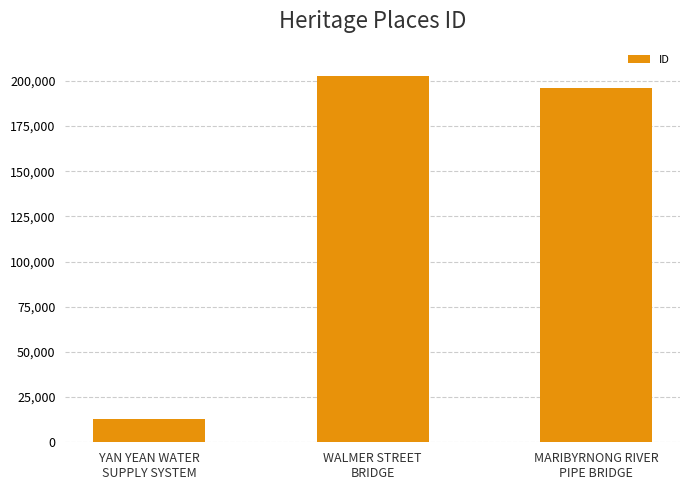

Rank the categories by value from lowest to highest.

YAN YEAN WATER
SUPPLY SYSTEM, MARIBYRNONG RIVER
PIPE BRIDGE, WALMER STREET
BRIDGE